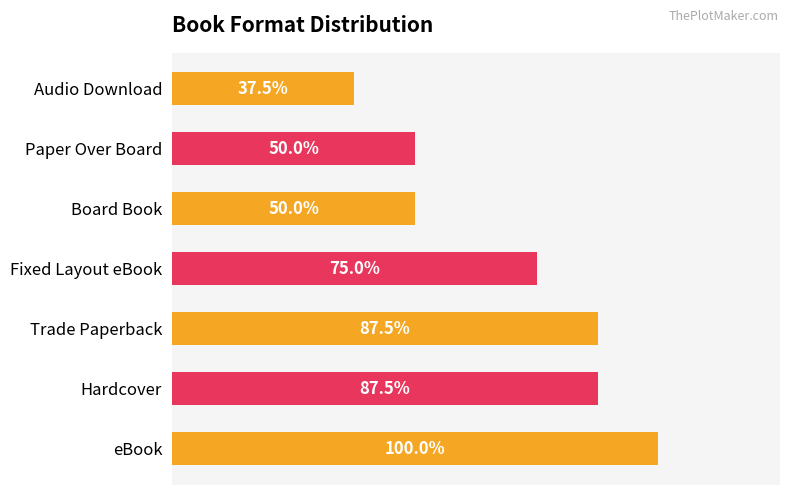

Does the chart contain any negative values?

No